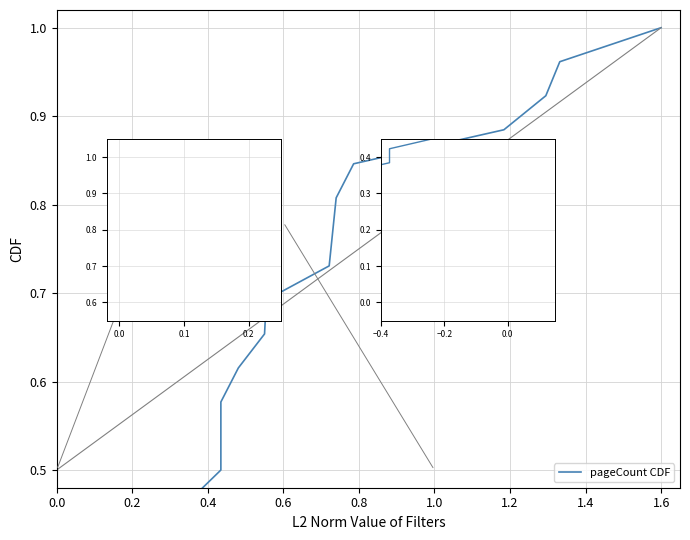

What is the difference between the second highest and minimum values?

0.9